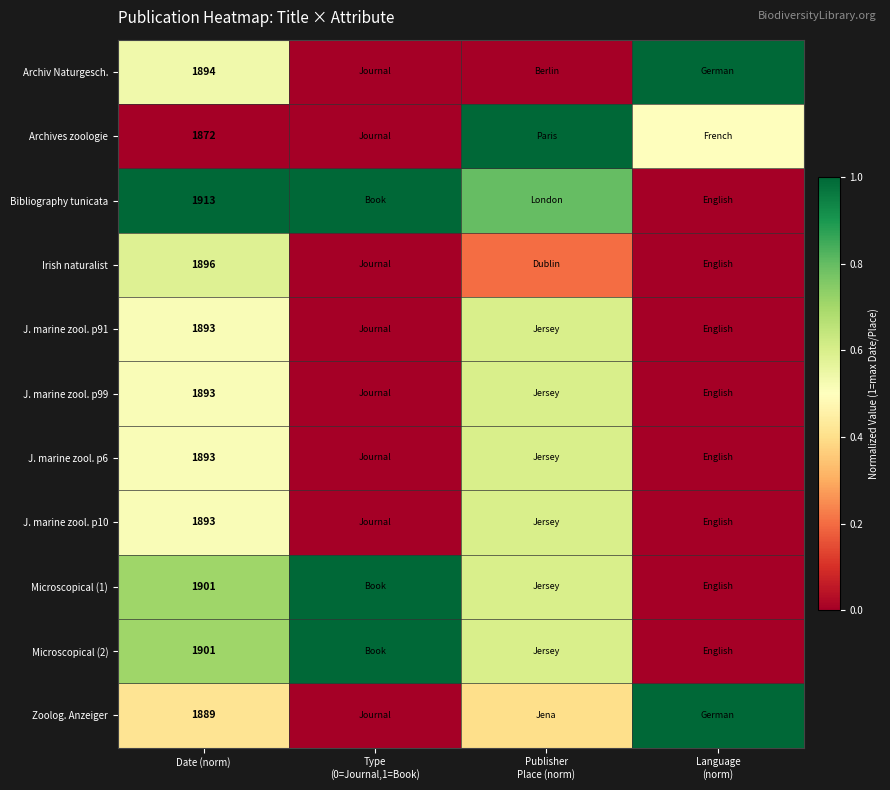

True or false: Zoolog. Anzeiger has a value of 795.0 at Date (norm).

False